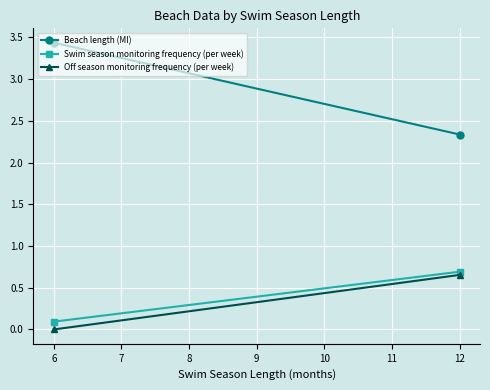

What is the difference between the maximum and minimum values in the Beach length (MI) series?

1.1